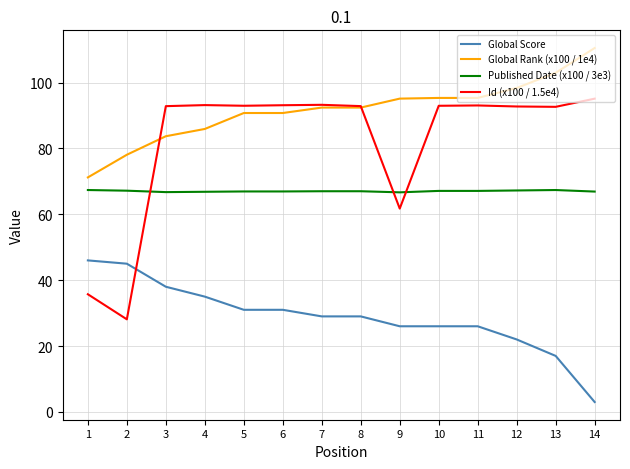

True or false: Published Date (x100 / 3e3) and Global Score cross at least once.

False